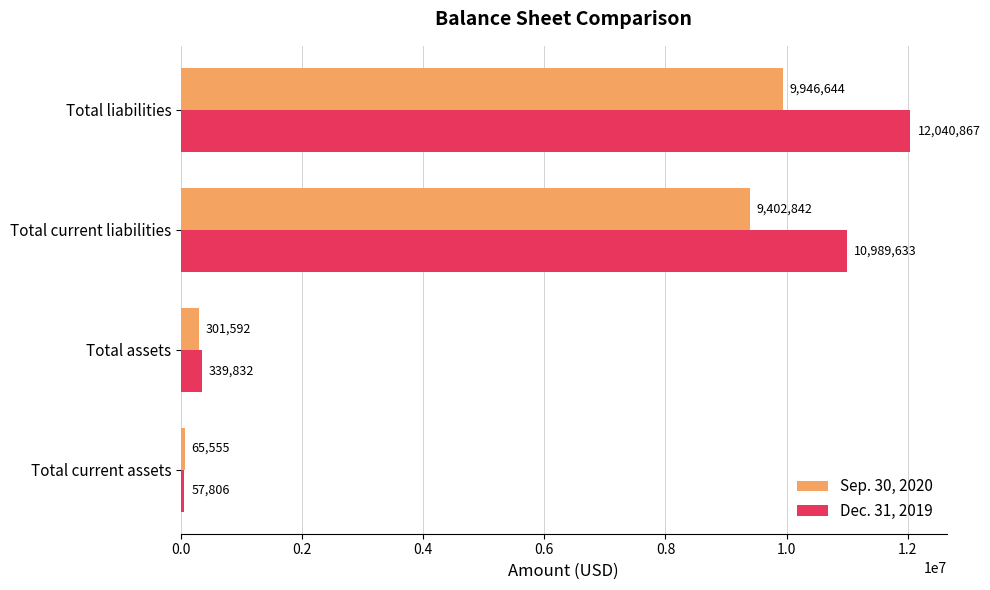

List the series in order of their peak value, highest first.

Dec. 31, 2019, Sep. 30, 2020